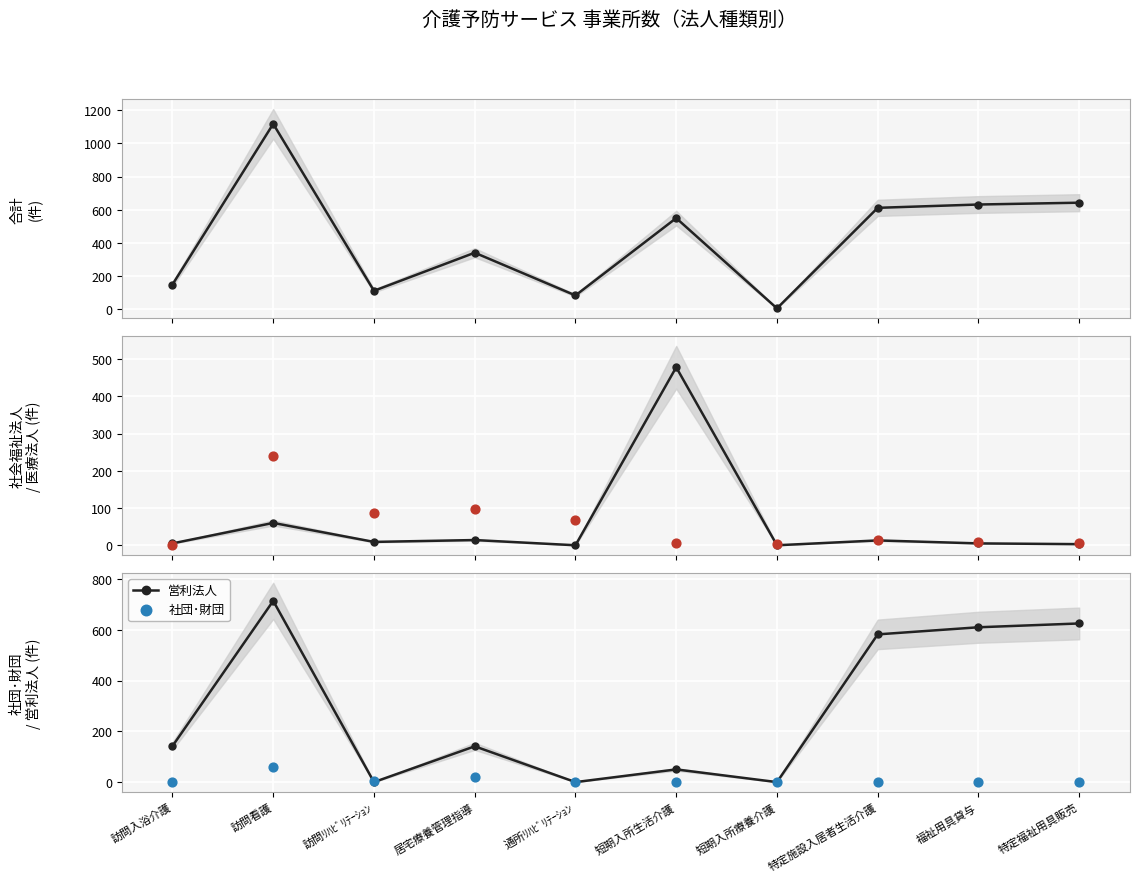

Which series reaches the minimum Y coordinate?

社会福祉法人(社協以外)